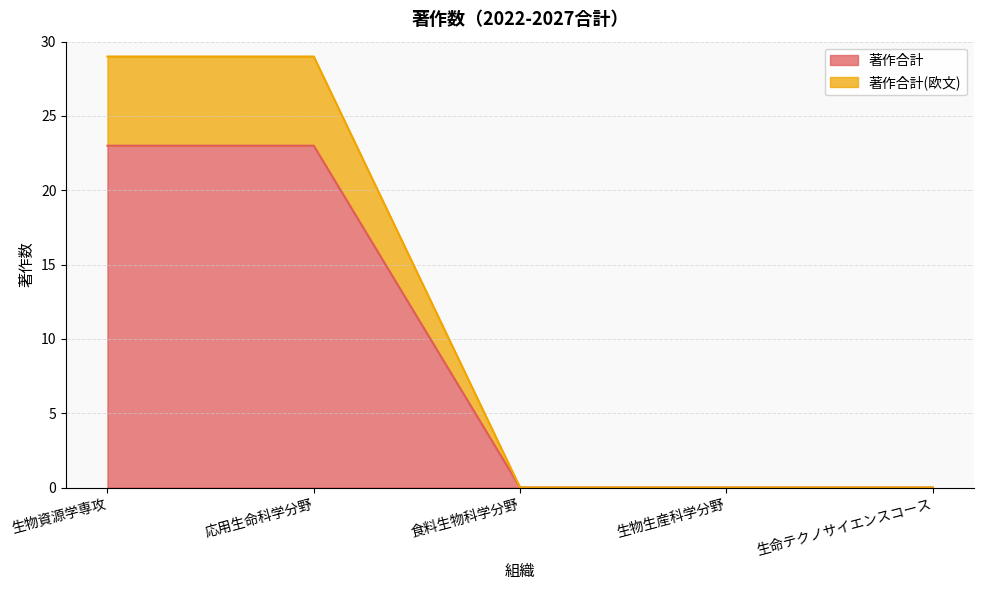

Which series has the largest total across all categories?

著作合計